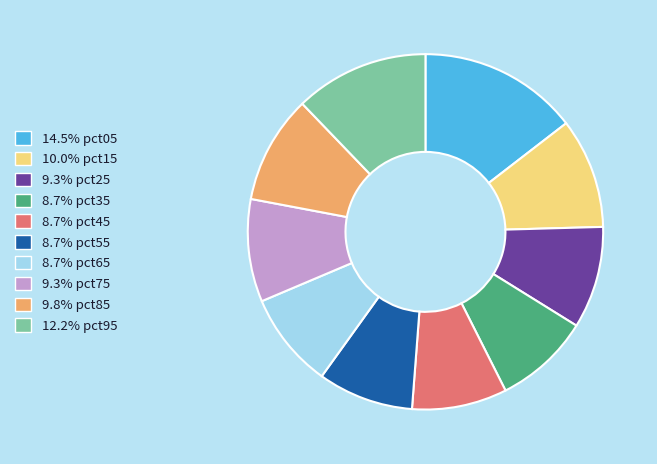

Is the sum of 9.8% pct85 and 8.7% pct35 greater than half?

No